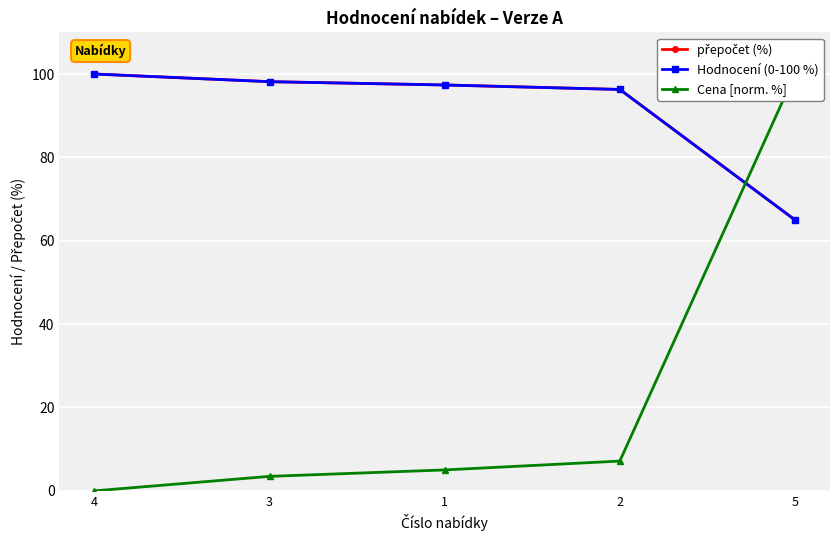

What is the average value of the přepočet (%) series?

91.4